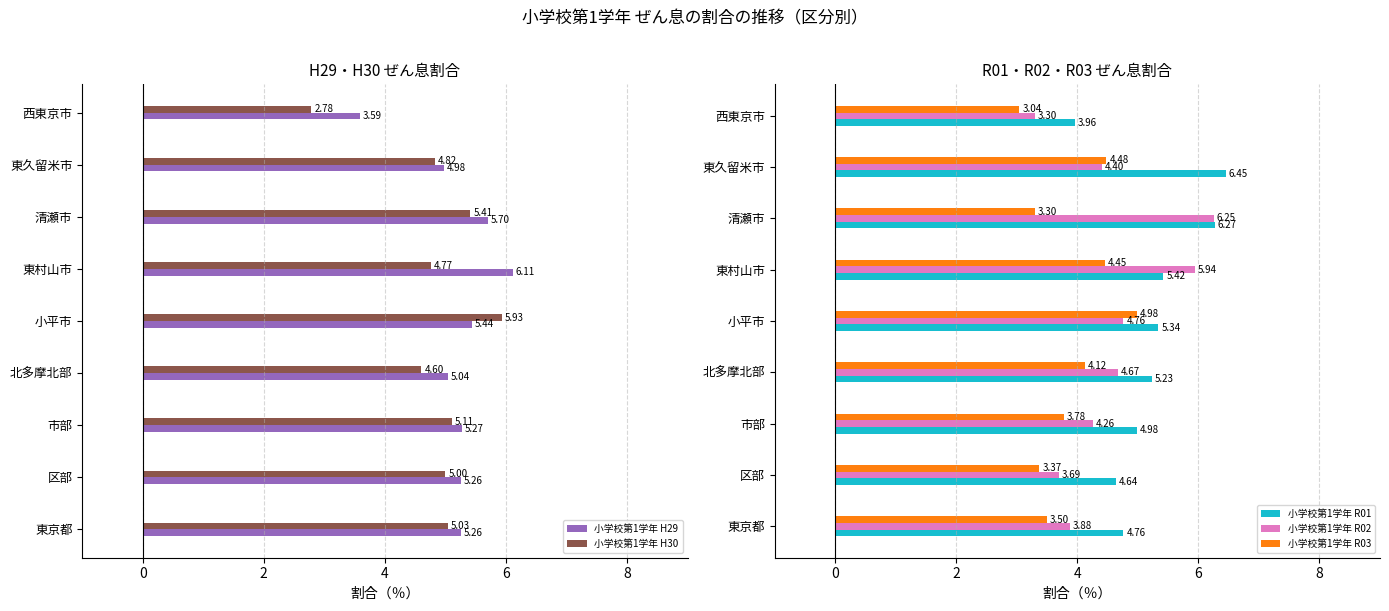

What is the difference between the second highest and minimum values in the 小学校第1学年 R03 series?

1.4